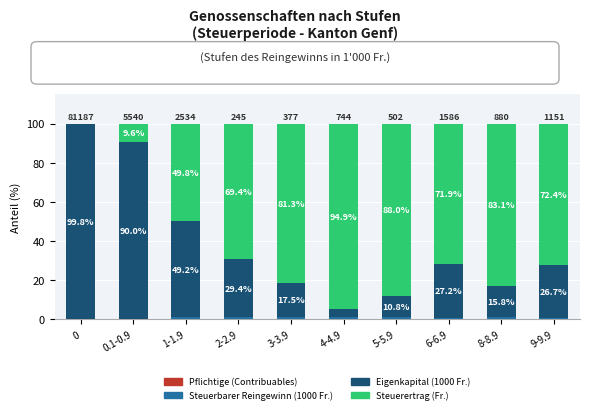

Are the bars grouped side by side (vs. stacked)?

No